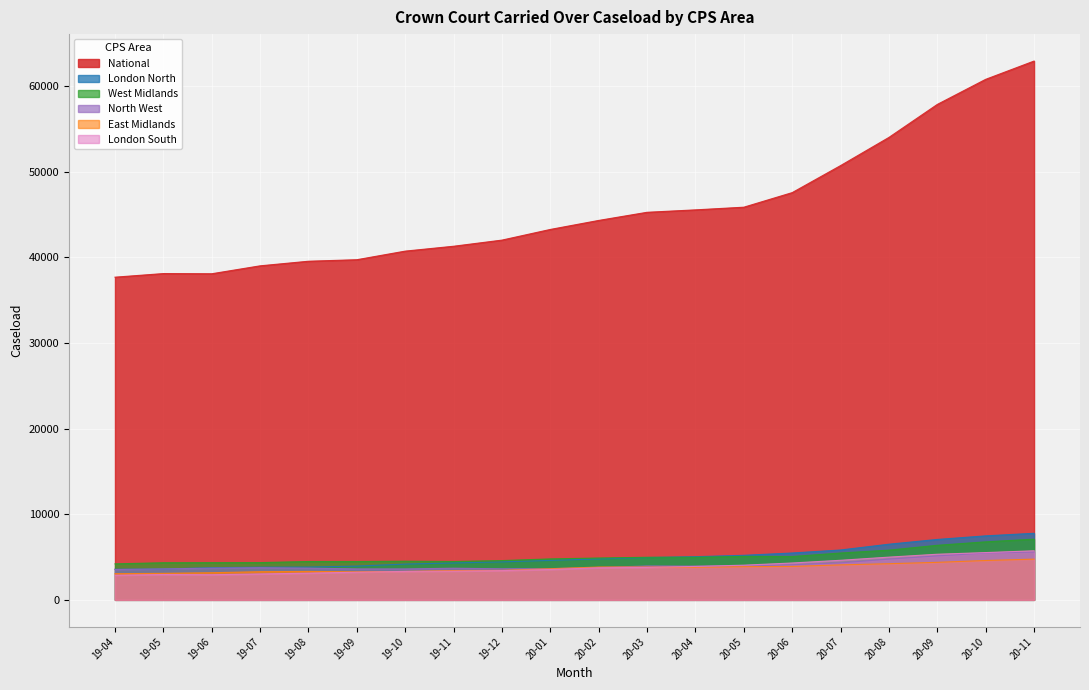

How many lines are shown in the chart?

6